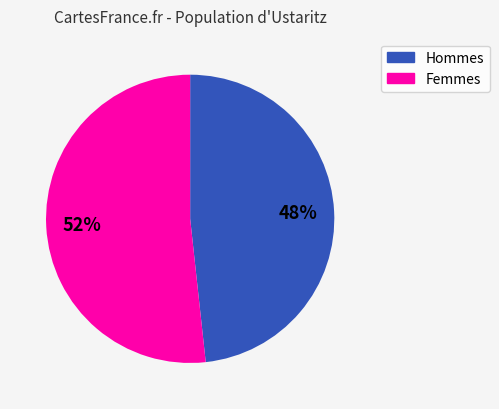

Does any single category account for the majority?

Yes